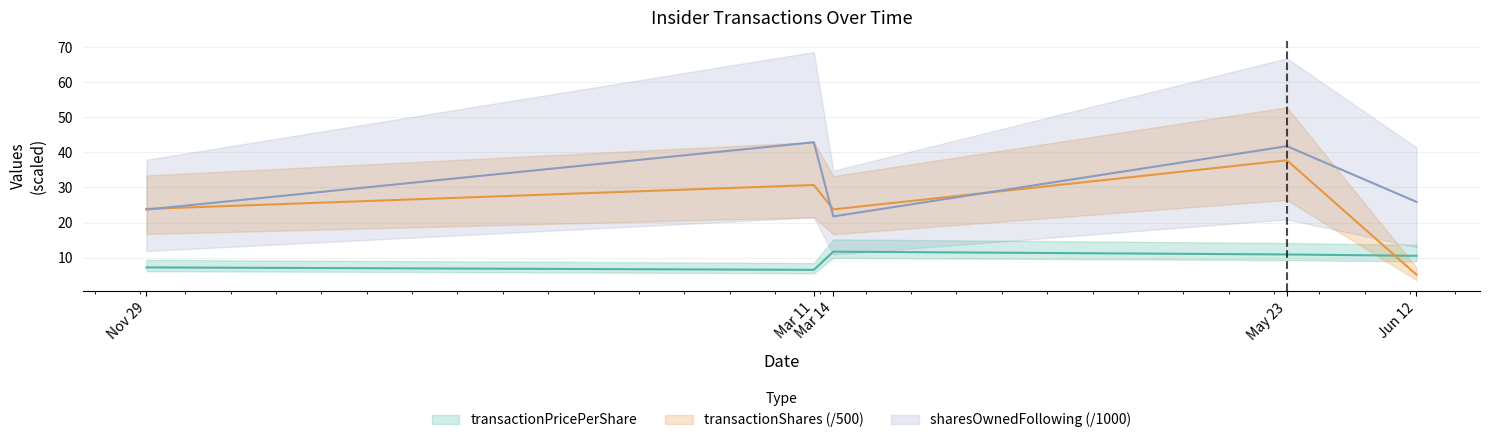

Count the number of categories in the chart.

5